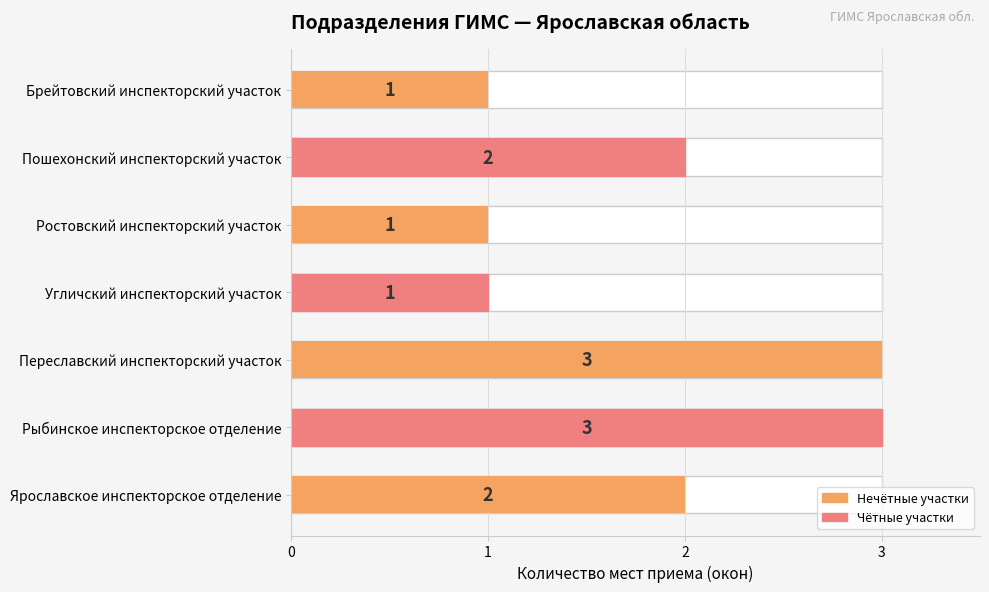

What is the maximum value shown in the chart?

3